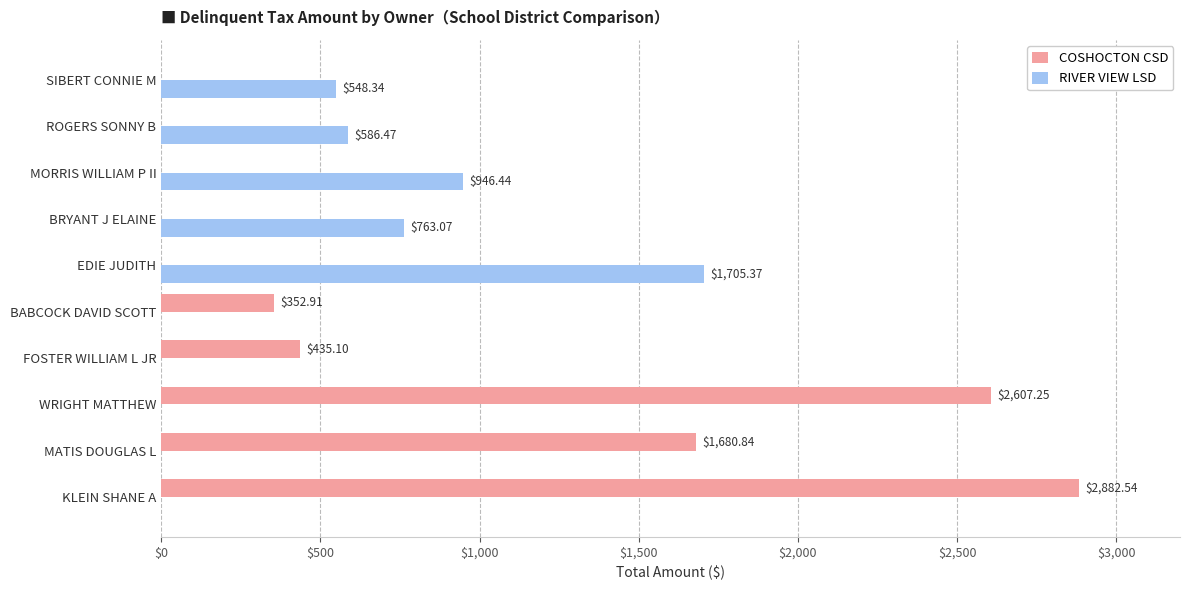

Count the number of data series in this chart.

2